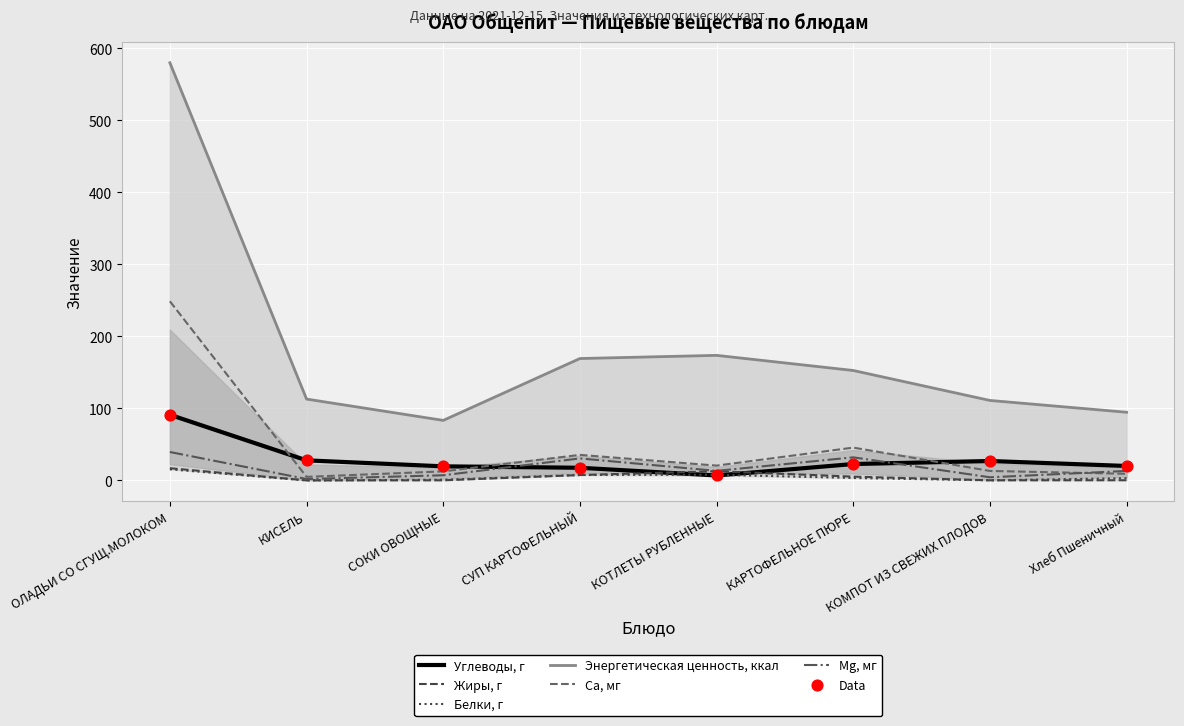

Which series has the widest spread of Y values?

Энергетическая ценность, ккал